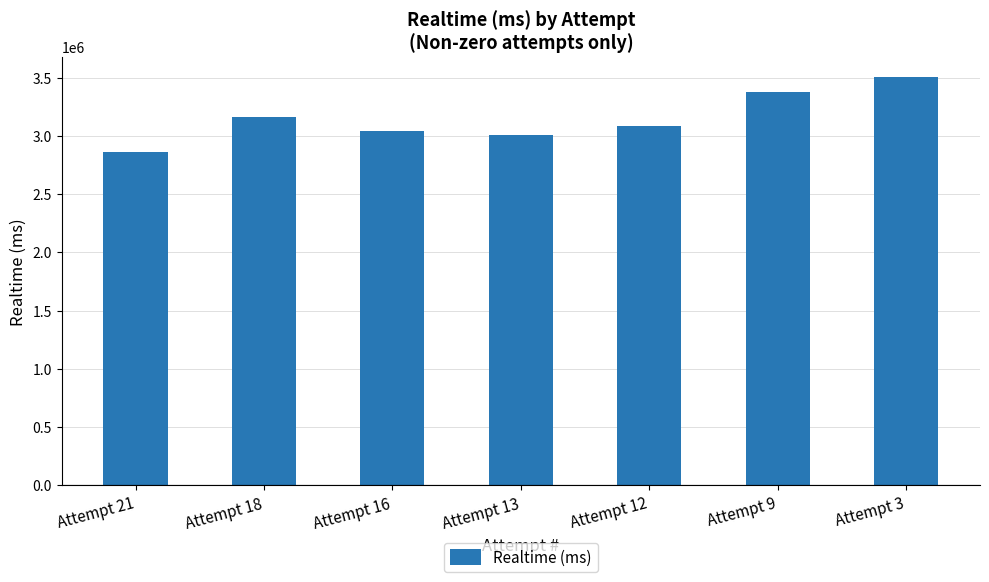

Reading left to right, transcribe all the data shown in this chart.

Attempt 21=2858019	Attempt 18=3162089	Attempt 16=3041766	Attempt 13=3003281	Attempt 12=3086066	Attempt 9=3374242	Attempt 3=3502874